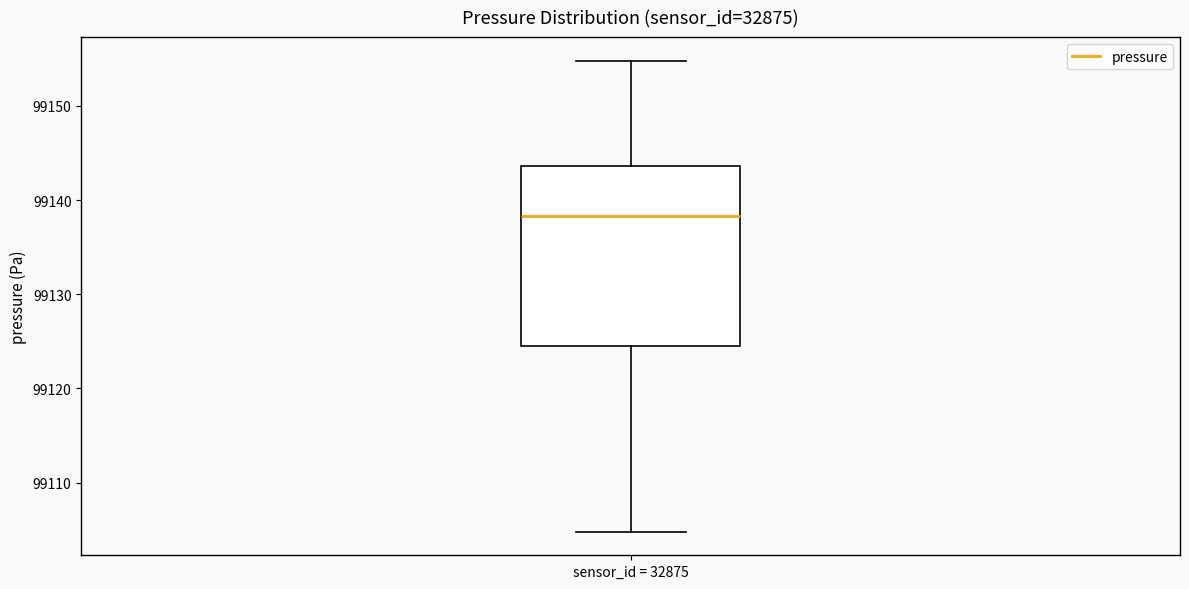

Where is the upper edge of the box for sensor_id = 32875 on the y-axis? The values are not printed on the chart, so give them approximately, as read against the axis.

99144